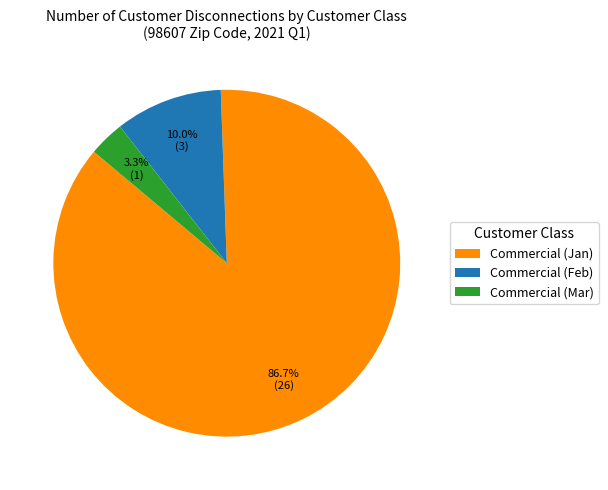

Which category has the biggest portion of the pie?

Commercial (Jan)